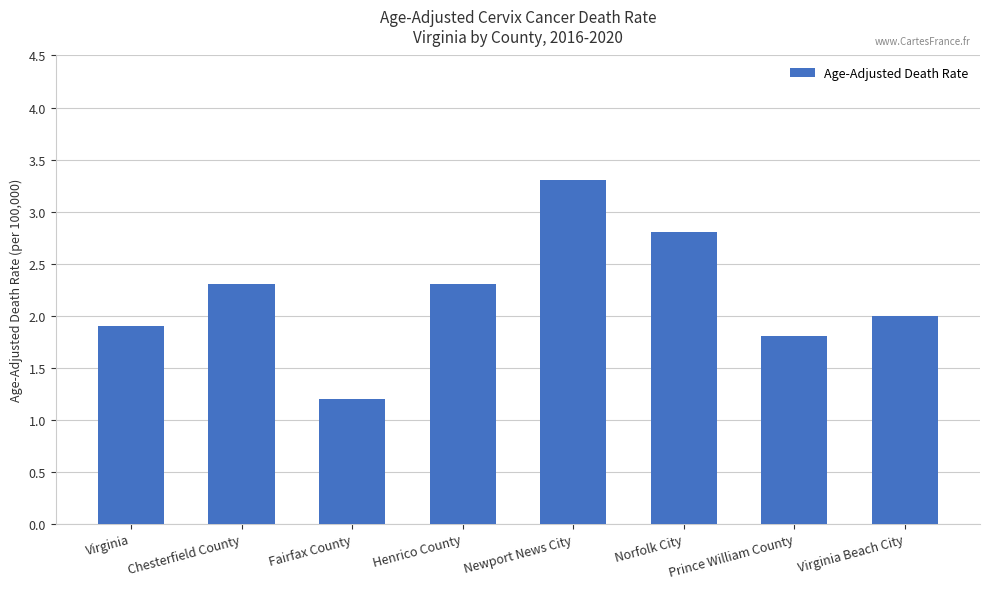

What is the sum of all values?

17.6